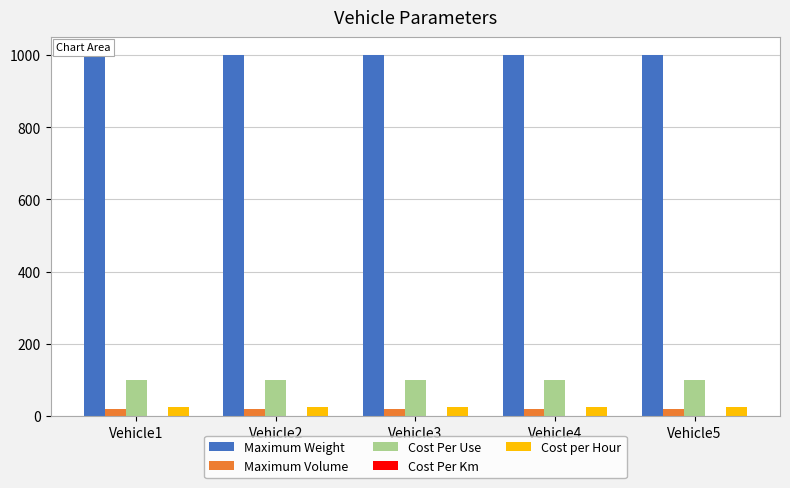

What is the maximum value for Maximum Weight?

1000.0